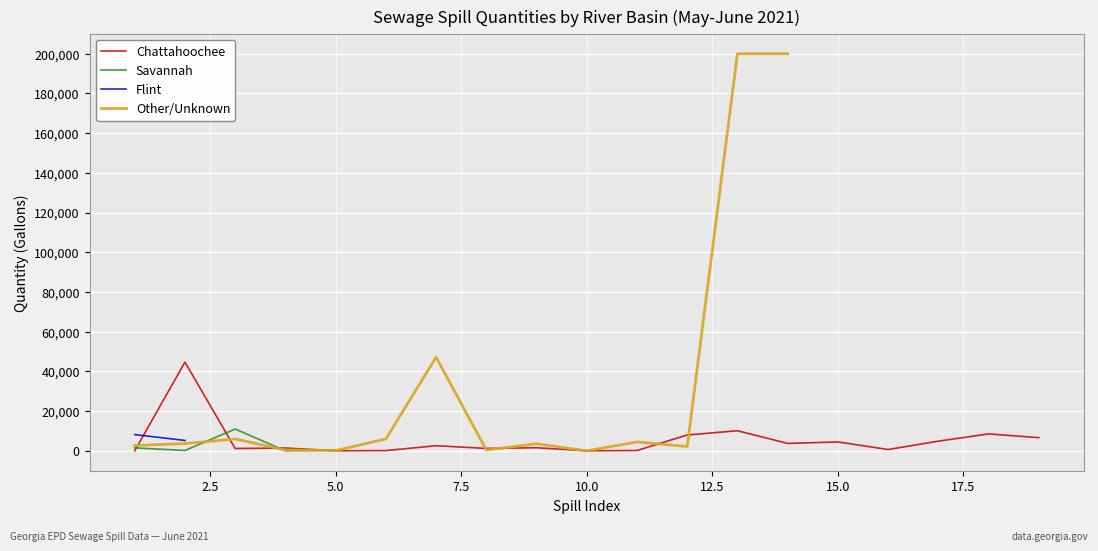

How many interior local valleys does the Chattahoochee series have?

6